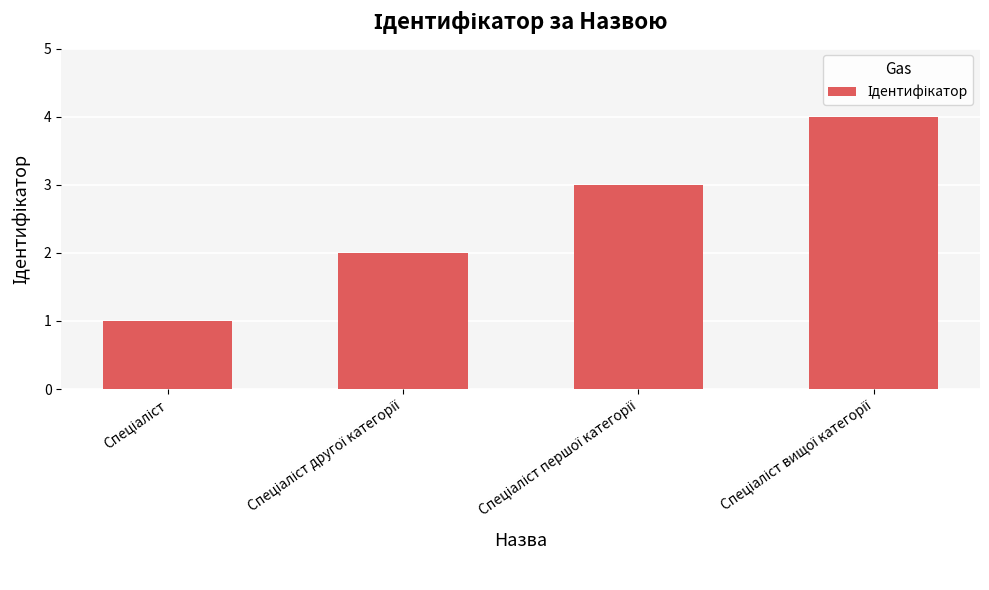

What is the maximum value shown in the chart?

4